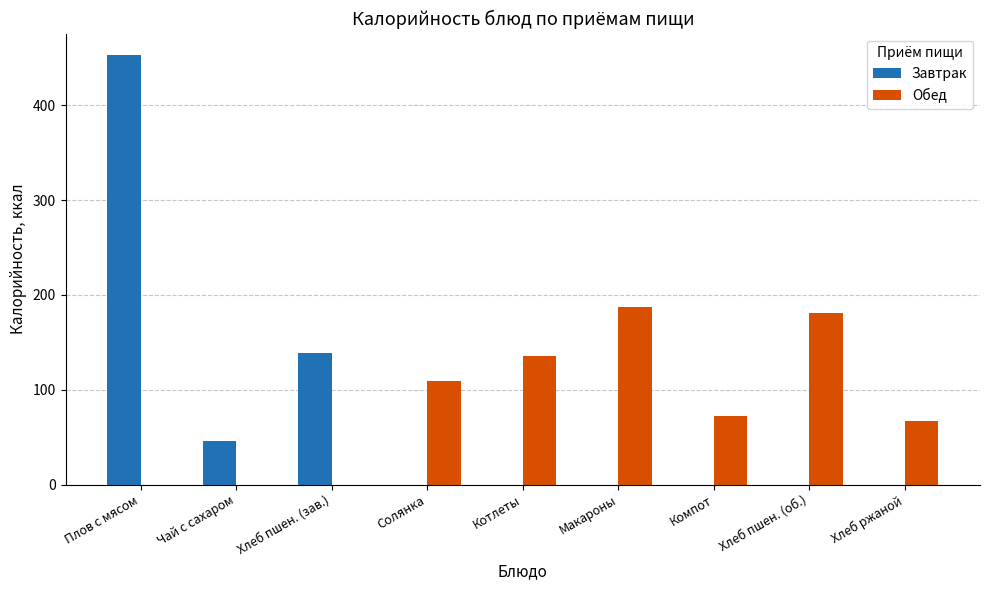

Are the bars horizontal?

No